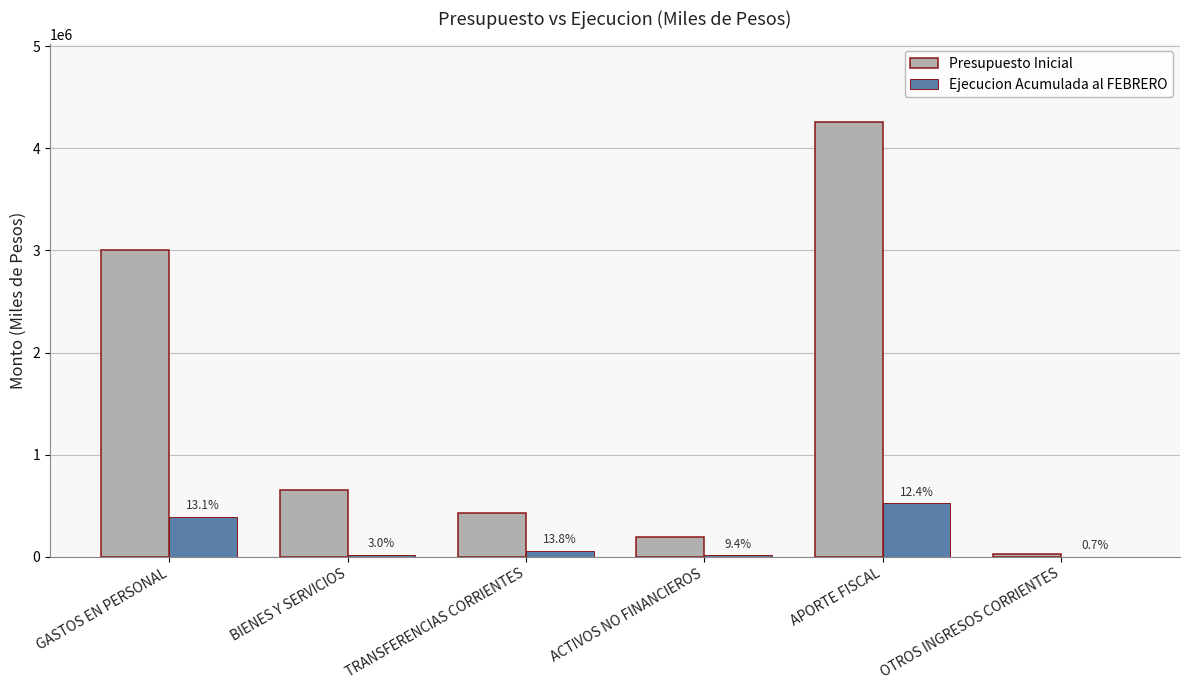

What are all the series names shown in the legend?

Presupuesto Inicial, Ejecucion Acumulada al FEBRERO